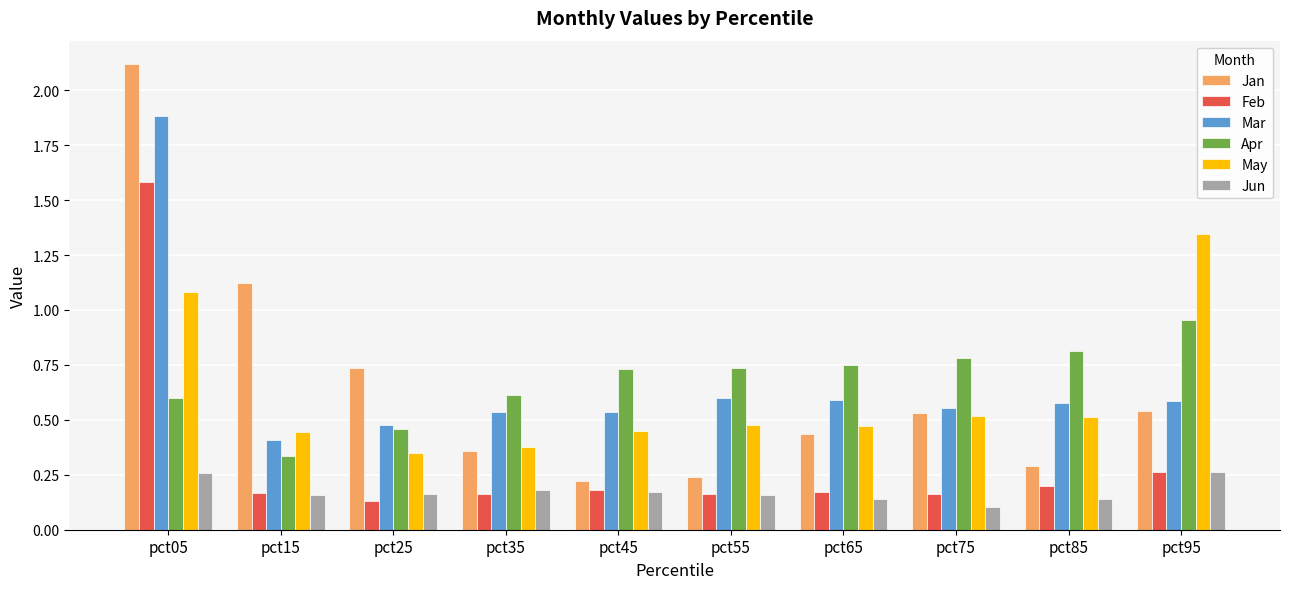

What is the total value across all series at pct65?

2.6